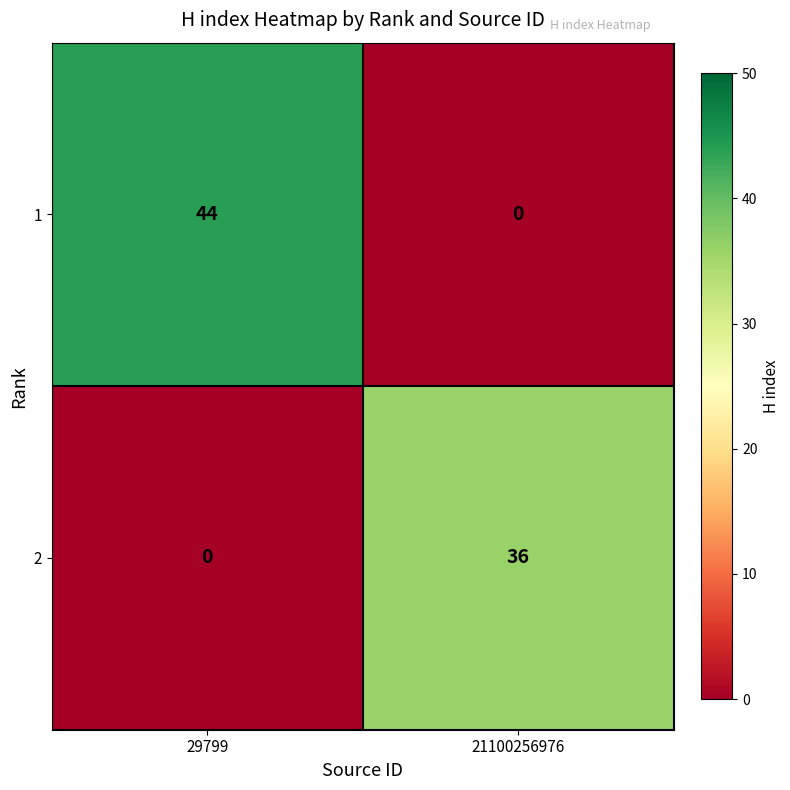

What is the sum of the 2 values at 21100256976 and 29799?

36